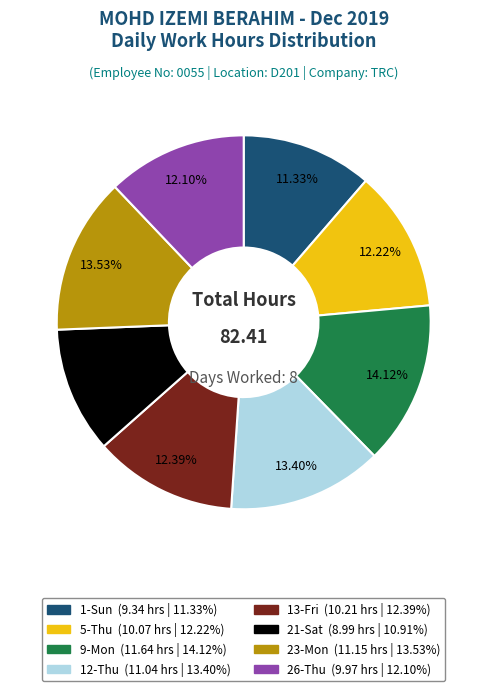

How many segments does this pie chart have?

8